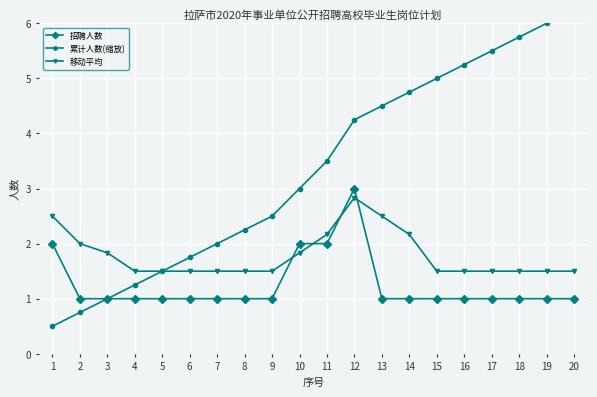

True or false: 移动平均 and 招聘人数 cross at least once.

True